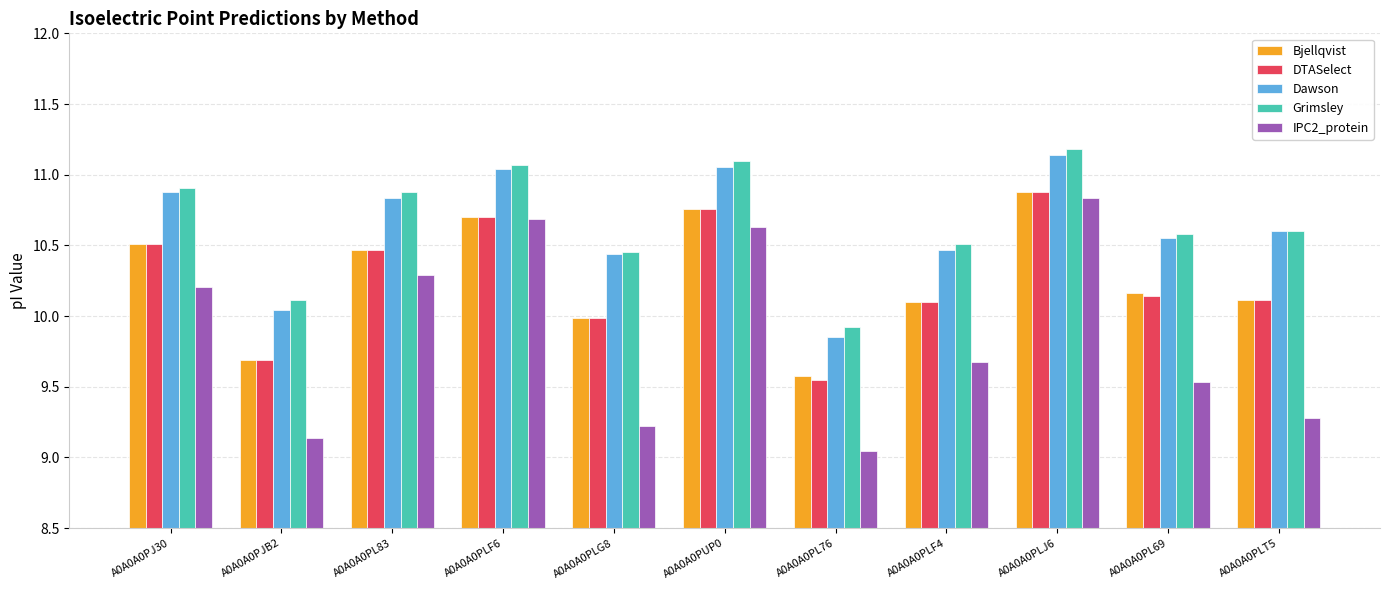

What is the difference between the IPC2_protein values at A0A0A0PL69 and A0A0A0PL83?

0.8